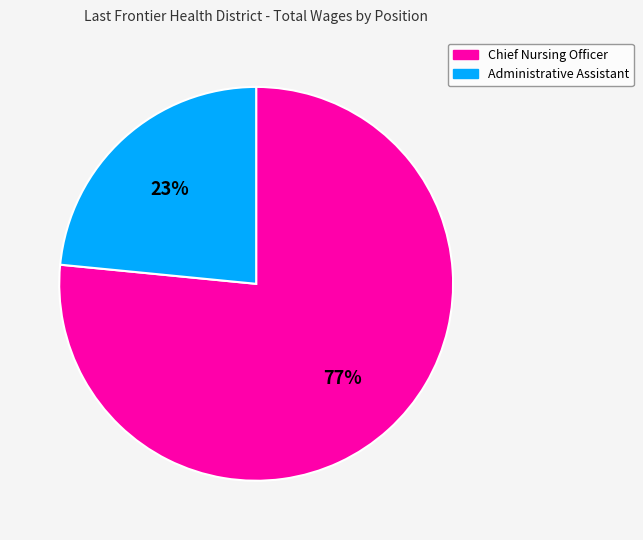

True or false: Administrative Assistant accounts for 10% of the total.

False